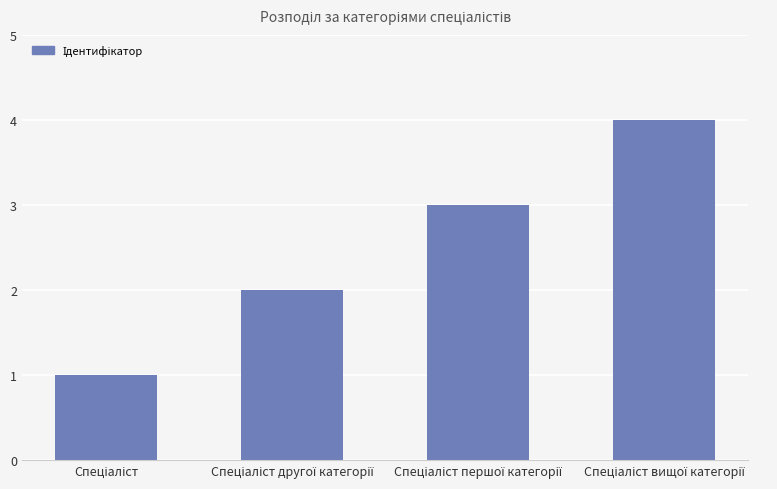

What is the sum of all values?

10